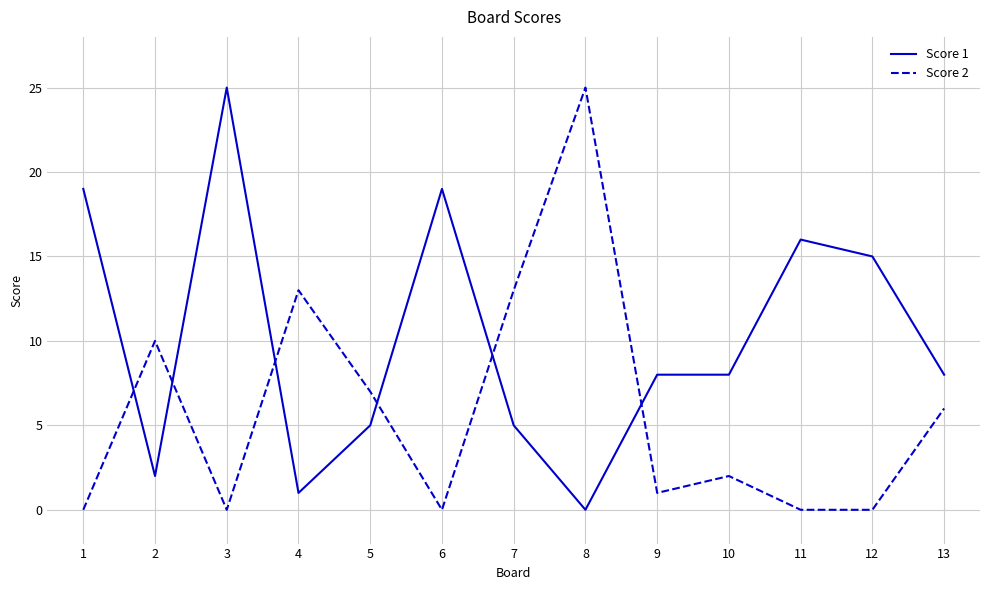

True or false: Score 2 and Score 1 intersect in this chart.

True